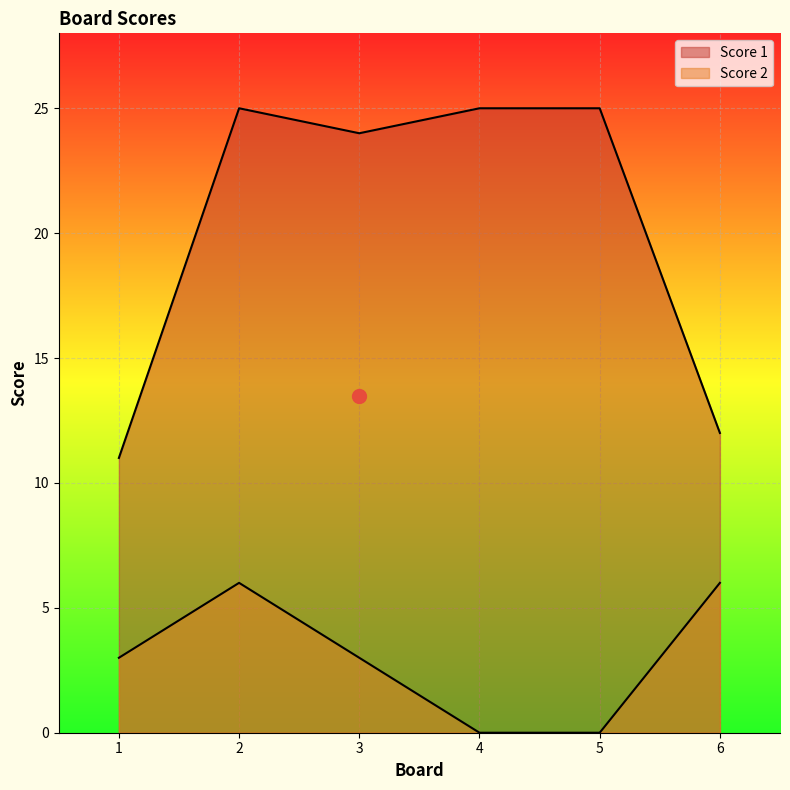

Is the value of Score 2 at 4 greater than the value of Score 1 at 4?

No